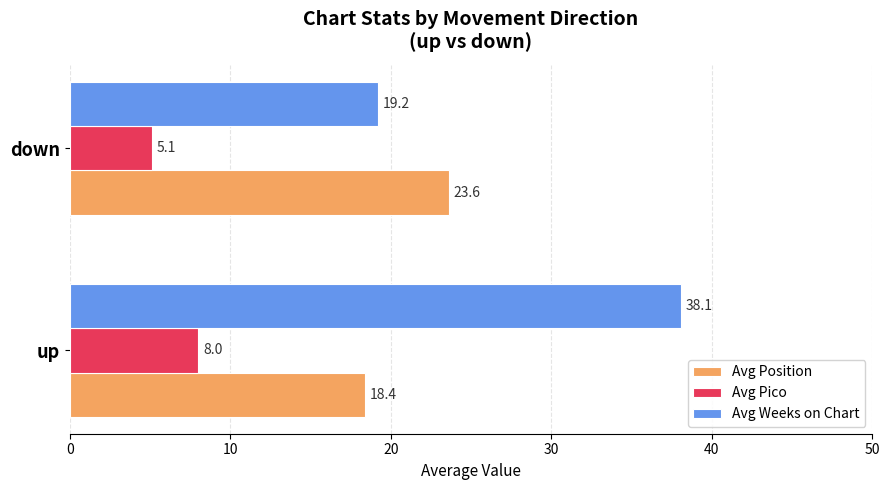

Which series has the widest spread of values?

Avg Weeks on Chart